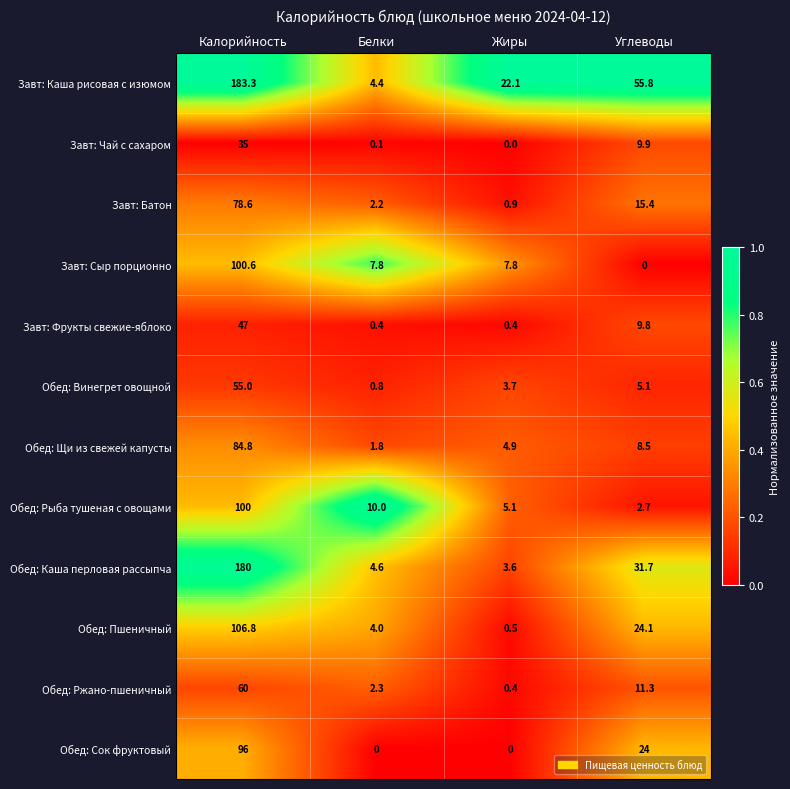

List the series in order of their peak value, highest first.

Завт: Каша рисовая с изюмом, Обед: Каша перловая рассыпча, Обед: Пшеничный, Завт: Сыр порционно, Обед: Рыба тушеная с овощами, Обед: Сок фруктовый, Обед: Щи из свежей капусты, Завт: Батон, Обед: Ржано-пшеничный, Обед: Винегрет овощной, Завт: Фрукты свежие-яблоко, Завт: Чай с сахаром